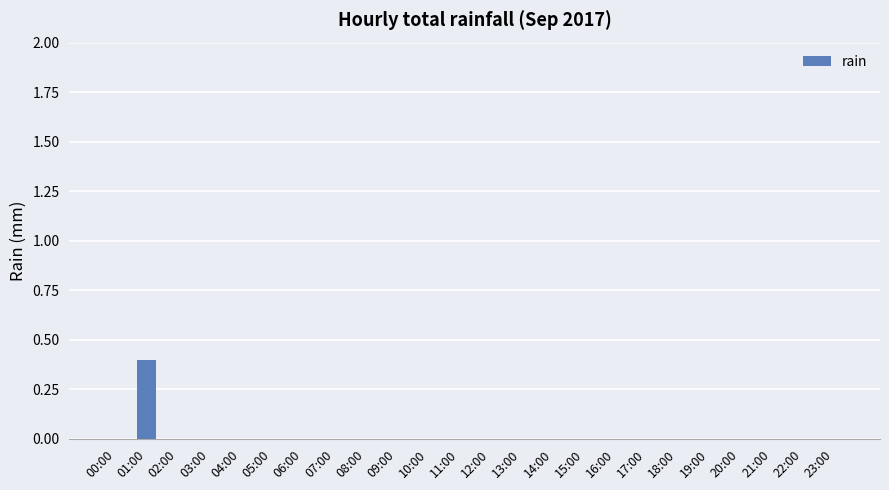

Reading right to left, list all the values displayed in this chart.

23:00=0.0	22:00=0.0	21:00=0.0	20:00=0.0	19:00=0.0	18:00=0.0	17:00=0.0	16:00=0.0	15:00=0.0	14:00=0.0	13:00=0.0	12:00=0.0	11:00=0.0	10:00=0.0	09:00=0.0	08:00=0.0	07:00=0.0	06:00=0.0	05:00=0.0	04:00=0.0	03:00=0.0	02:00=0.0	01:00=0.4	00:00=0.0